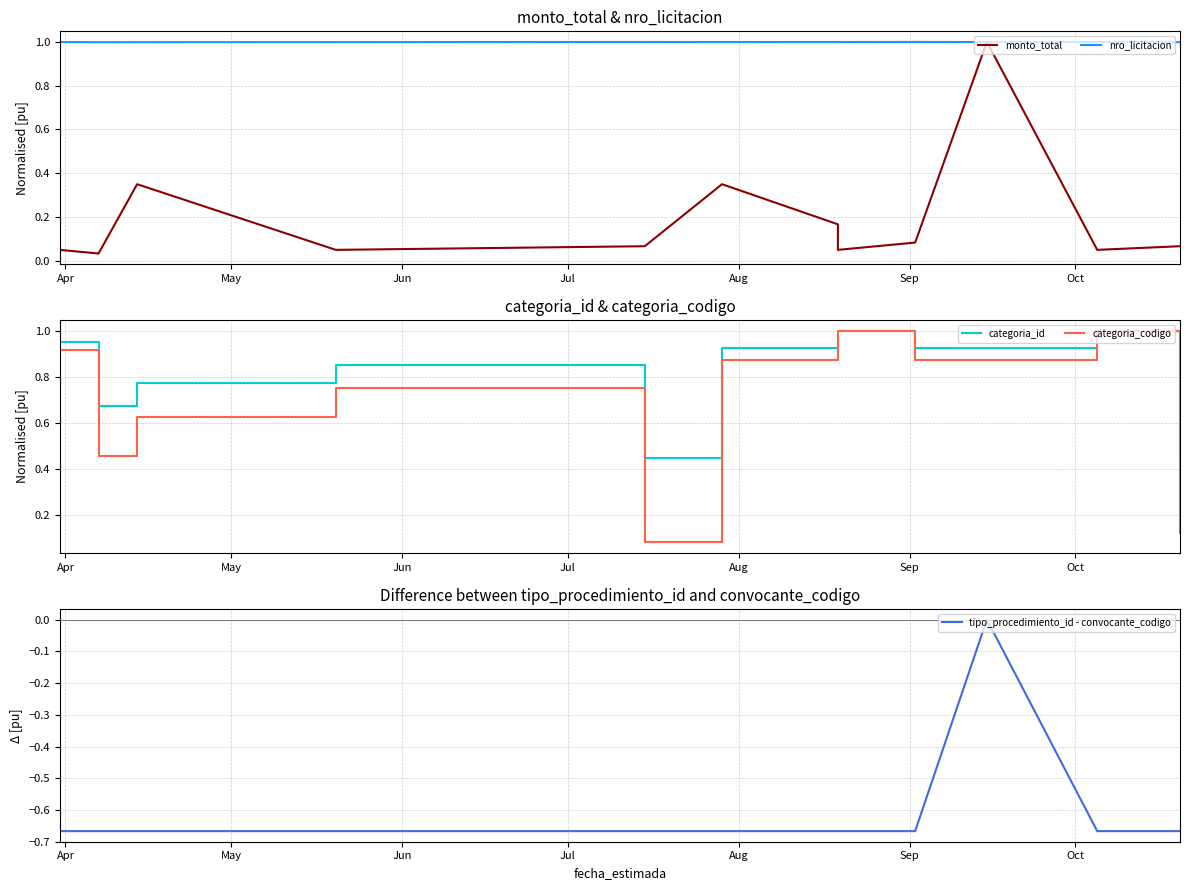

Which series has the widest spread of values?

monto_total